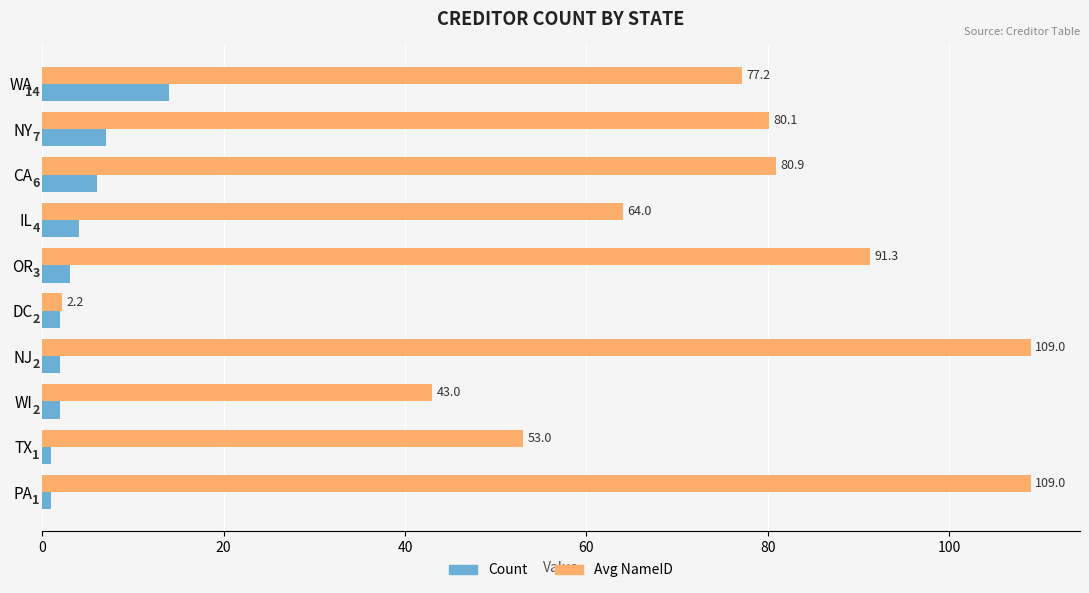

List the series in order of their peak value, highest first.

Avg NameID, Count